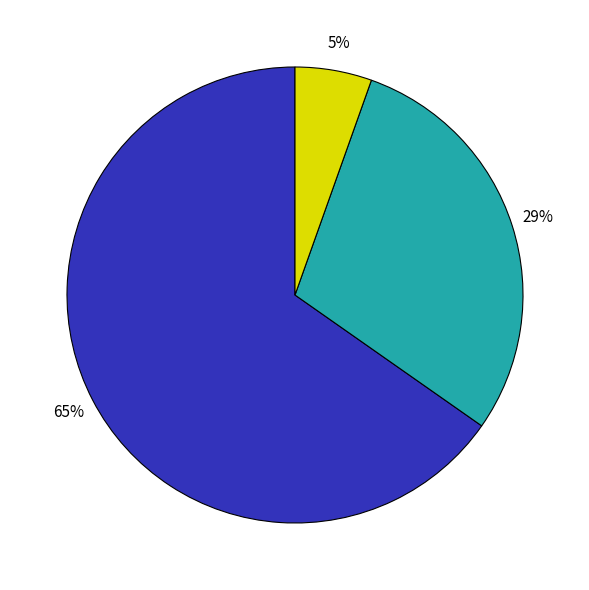

Is there any slice that represents more than half of the pie?

Yes